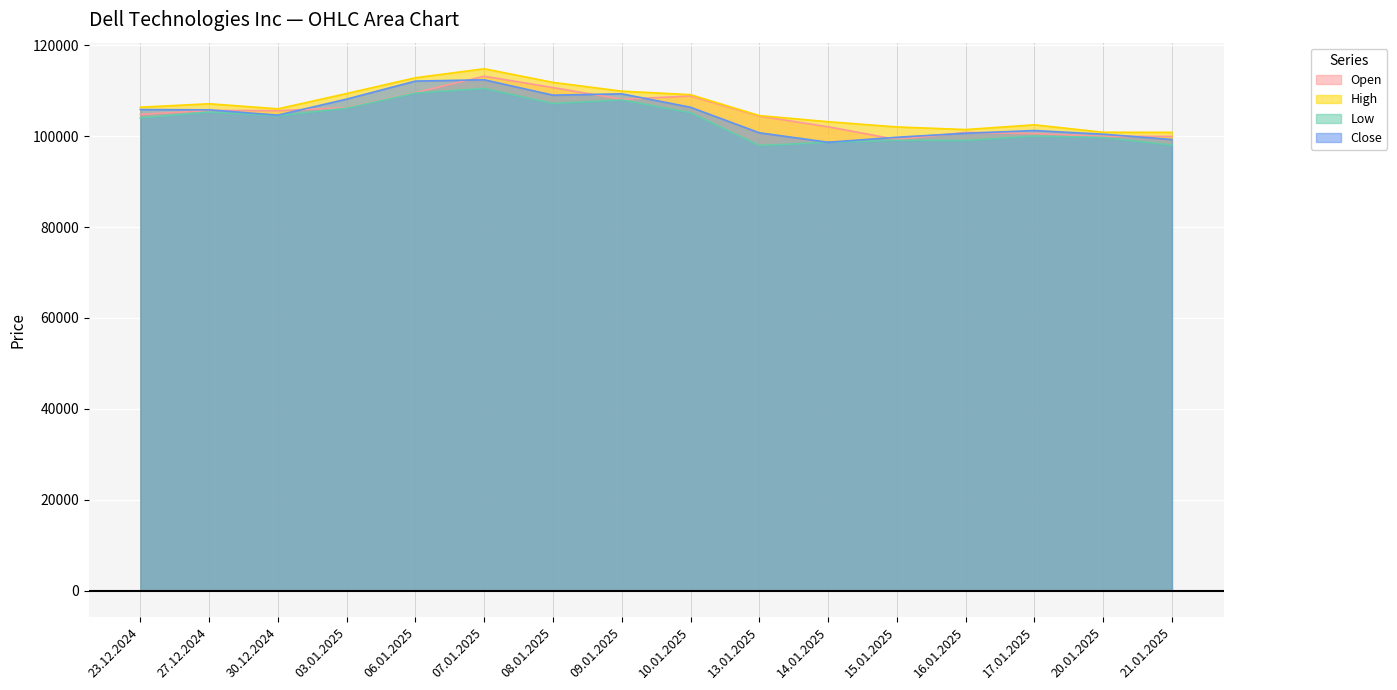

How many lines are shown in the chart?

4